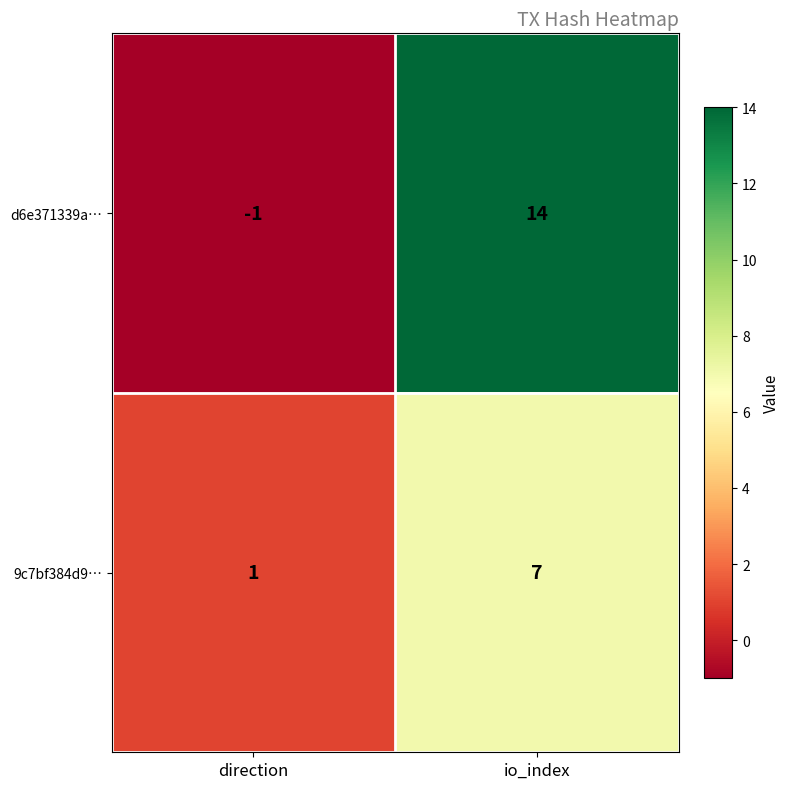

List the series in order of their overall mean, lowest first.

9c7bf384d9…, d6e371339a…